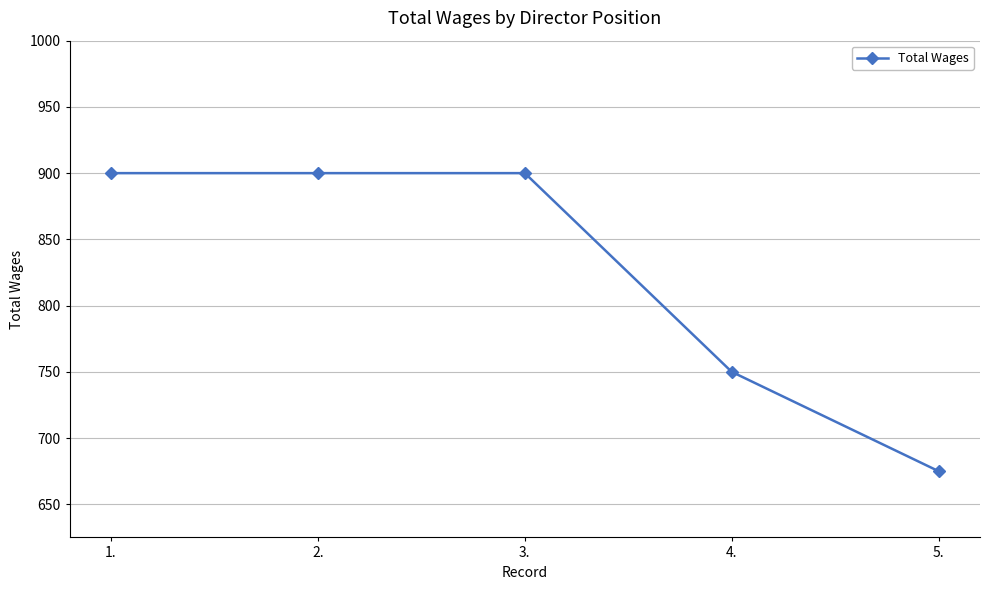

Reading left to right, transcribe all the data shown in this chart.

1.=900	2.=900	3.=900	4.=750	5.=675